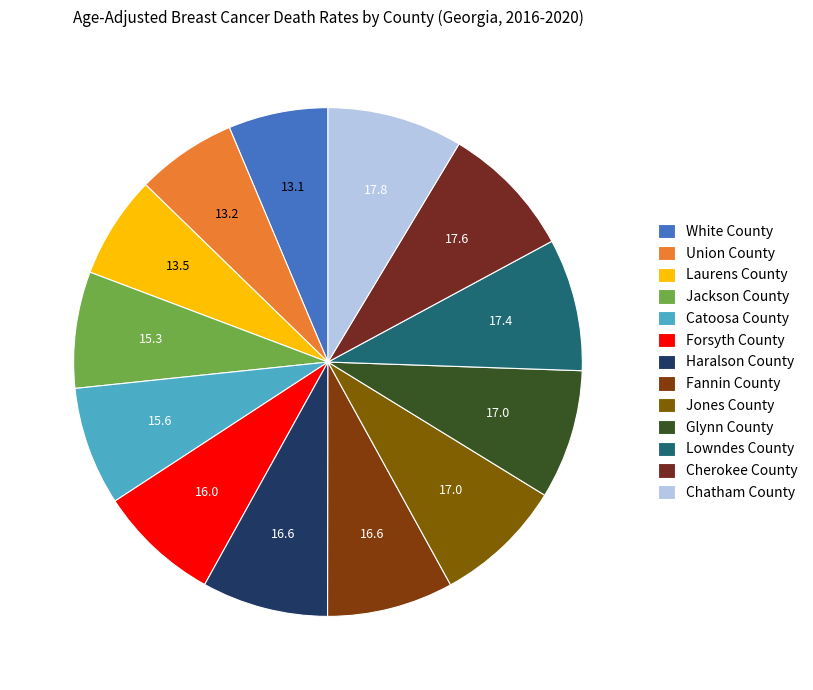

Between Chatham County and Glynn County, which is larger?

Chatham County